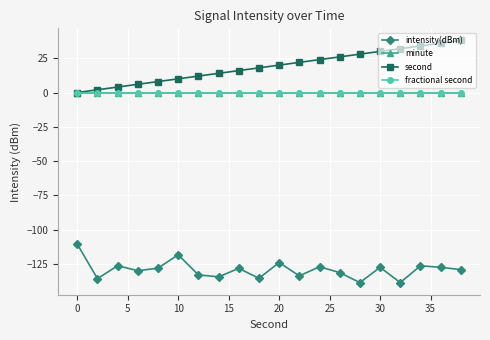

How many categories are shown in the chart?

20